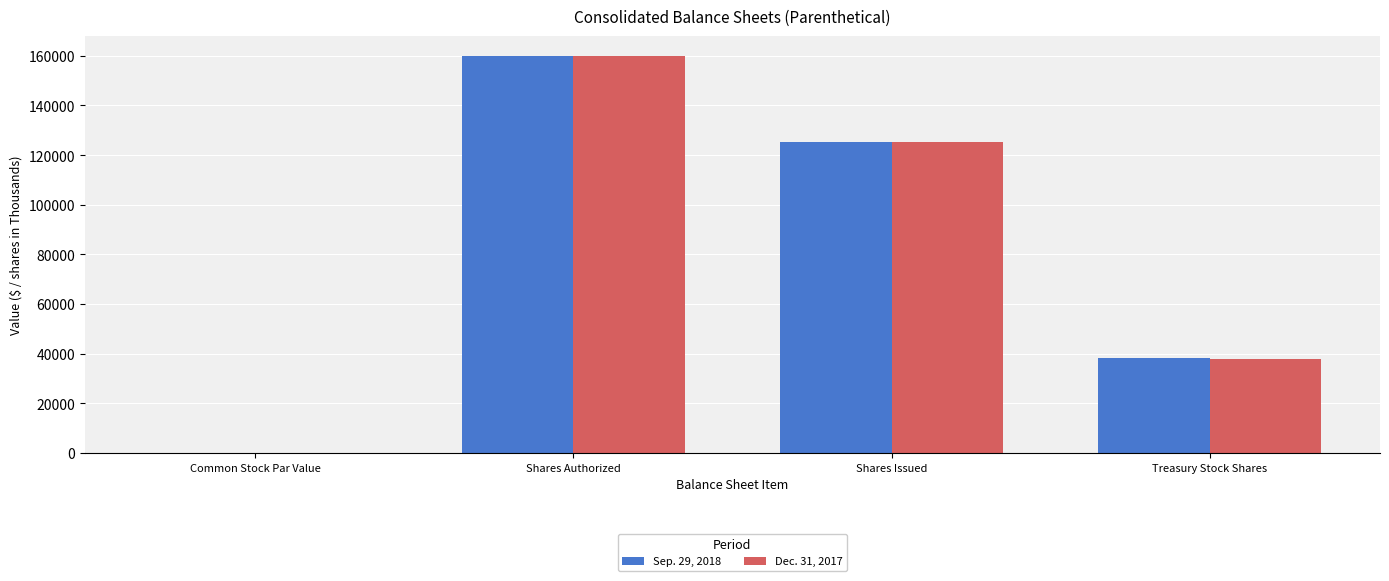

Reading left to right, transcribe all the data shown in this chart.

Sep. 29, 2018: Common Stock Par Value=1	Shares Authorized=160000	Shares Issued=125424	Treasury Stock Shares=38251
Dec. 31, 2017: Common Stock Par Value=1	Shares Authorized=160000	Shares Issued=125424	Treasury Stock Shares=37733